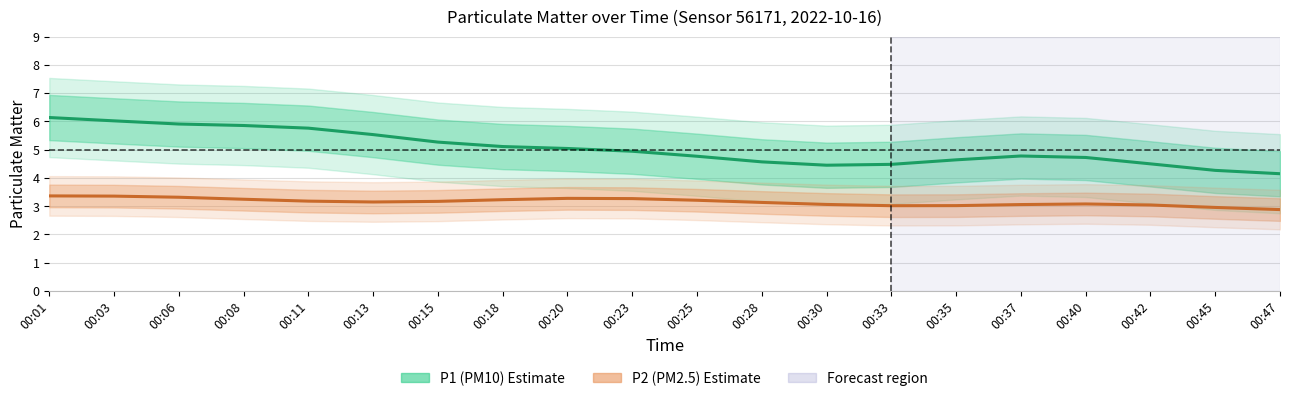

True or false: P2 (PM2.5) and P1 (PM10) intersect in this chart.

False